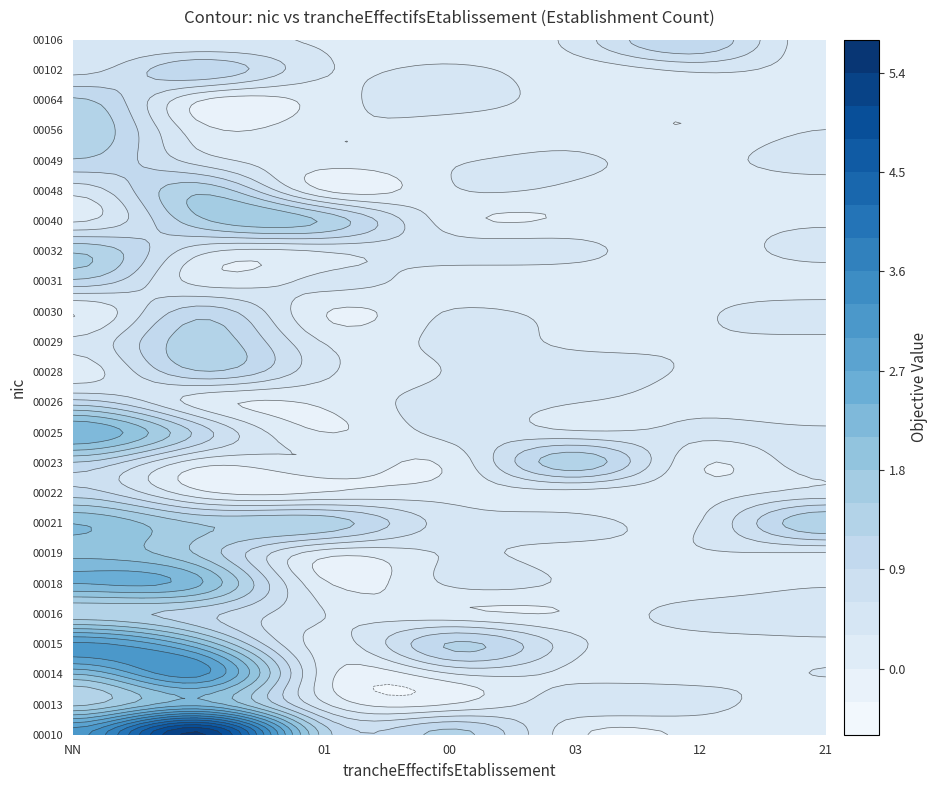

Reading left to right, what are all the values shown in this chart?

00010: 3	5	1	1	0	0	0
00013: 1	2	0	0	0	0	0
00014: 2	3	0	0	0	0	0
00015: 3	2	0	1	0	0	0
00016: 1	1	0	0	0	0	0
00018: 2	2	0	0	0	0	0
00019: 2	1	0	0	0	0	0
00021: 2	1	1	0	0	0	1
00022: 1	0	0	0	0	0	0
00023: 1	0	0	0	1	0	0
00025: 2	1	0	0	0	0	0
00026: 1	0	0	0	0	0	0
00028: 0	1	0	0	0	0	0
00029: 0	1	0	0	0	0	0
00030: 0	1	0	0	0	0	0
00031: 1	0	0	0	0	0	0
00032: 1	0	0	0	0	0	0
00040: 0	1	1	0	0	0	0
00048: 0	1	0	0	0	0	0
00049: 1	0	0	0	0	0	0
00056: 1	0	0	0	0	0	0
00064: 1	0	0	0	0	0	0
00102: 0	1	0	0	0	0	0
00106: 0	0	0	0	0	1	0